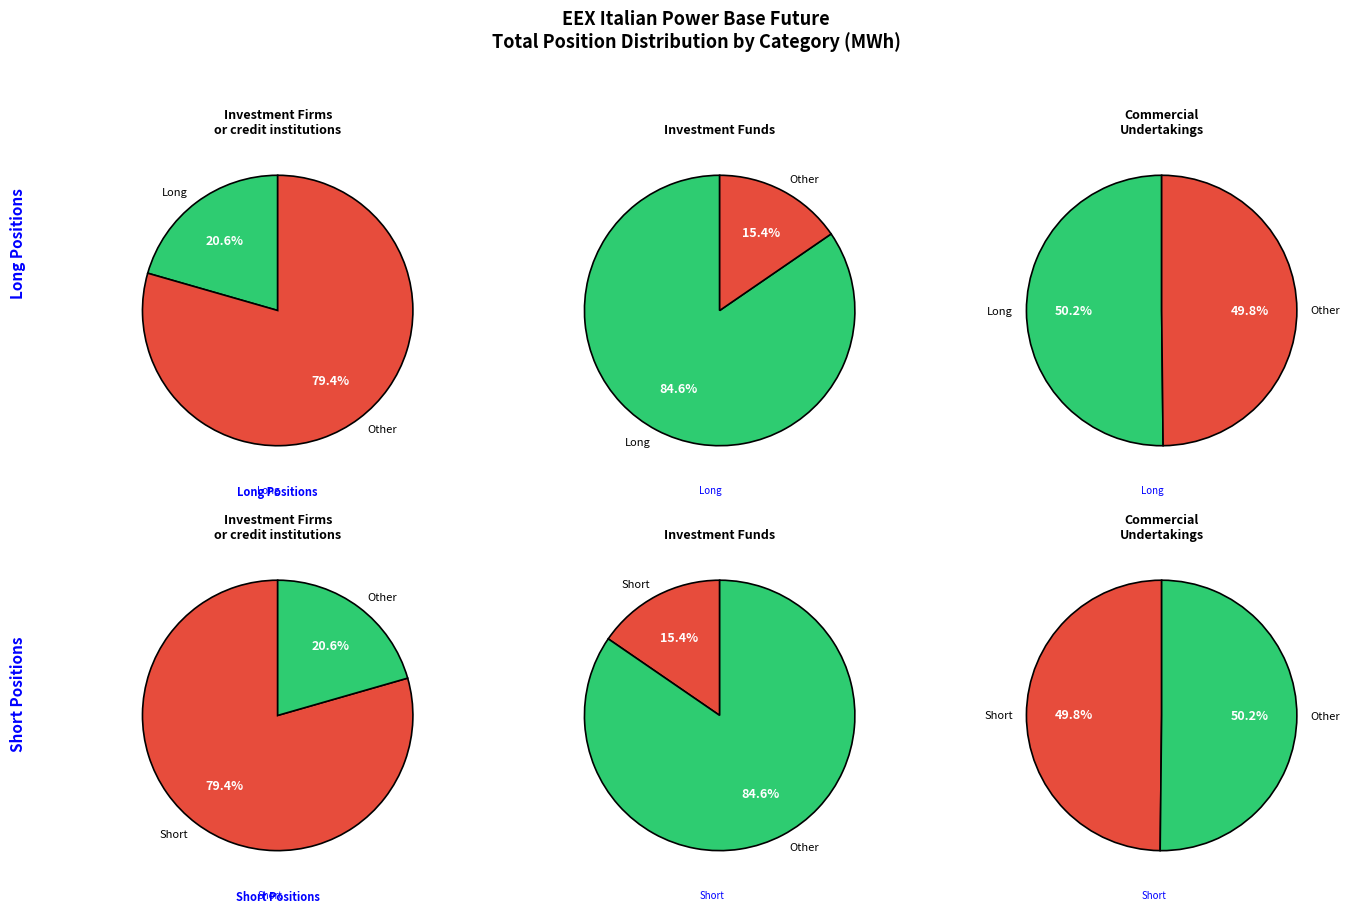

What is the smallest slice in the pie chart?

Investment Funds Short